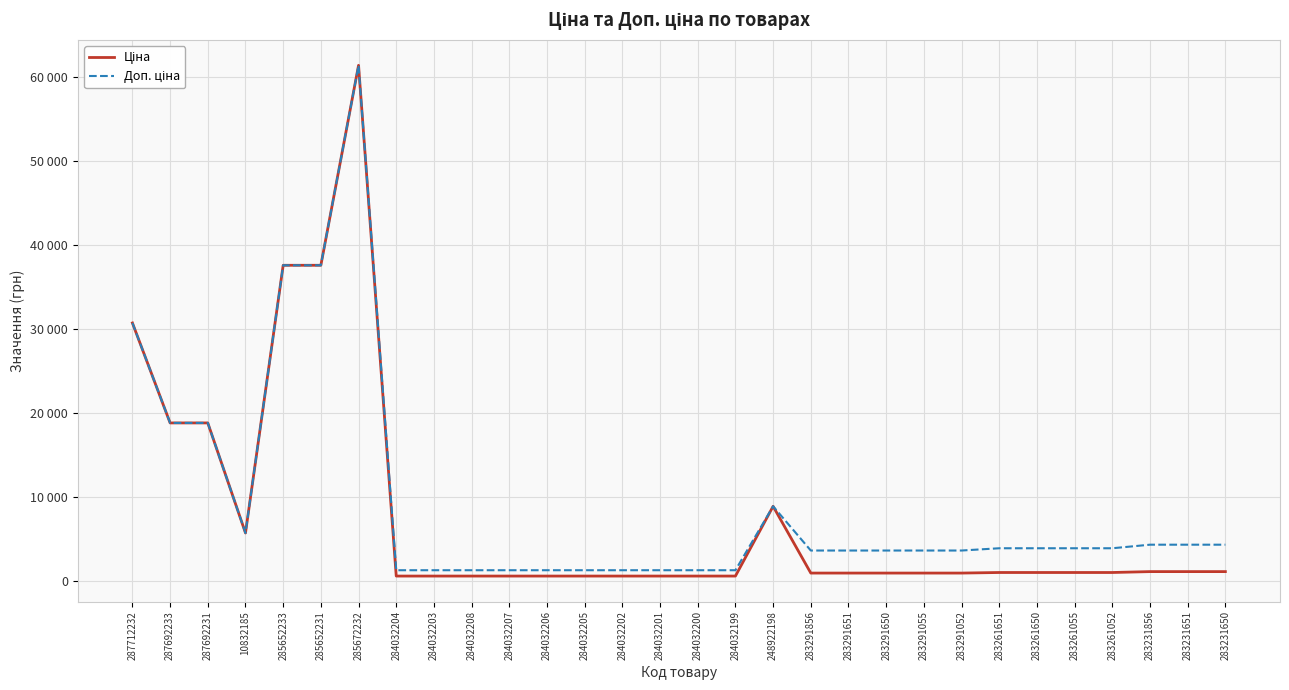

Does the chart have visible grid lines?

Yes